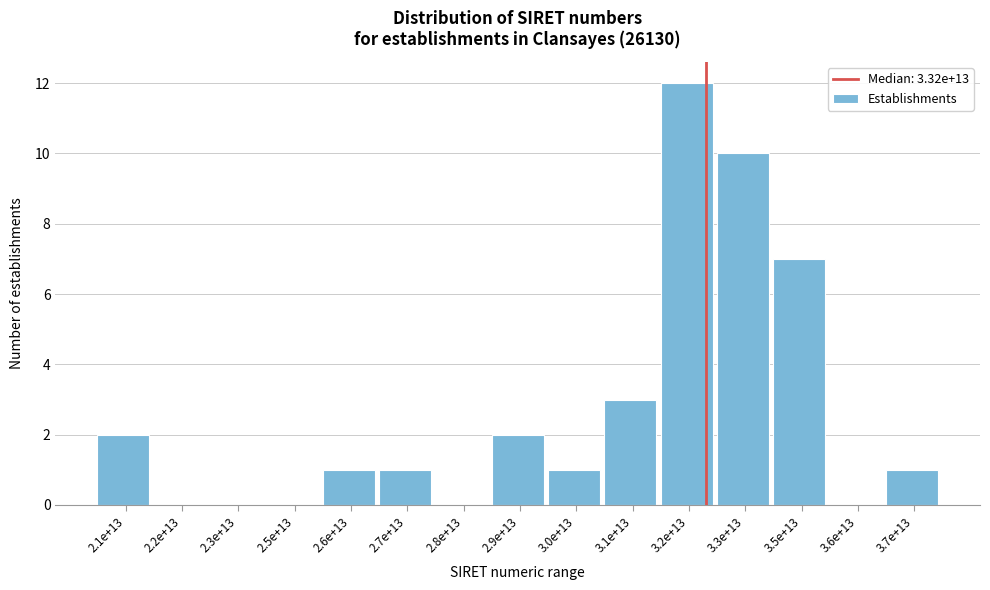

Reading left to right, list all the values displayed in this chart.

2.1e+13=2	2.2e+13=0	2.3e+13=0	2.5e+13=0	2.6e+13=1	2.7e+13=1	2.8e+13=0	2.9e+13=2	3.0e+13=1	3.1e+13=3	3.2e+13=12	3.3e+13=10	3.5e+13=7	3.6e+13=0	3.7e+13=1